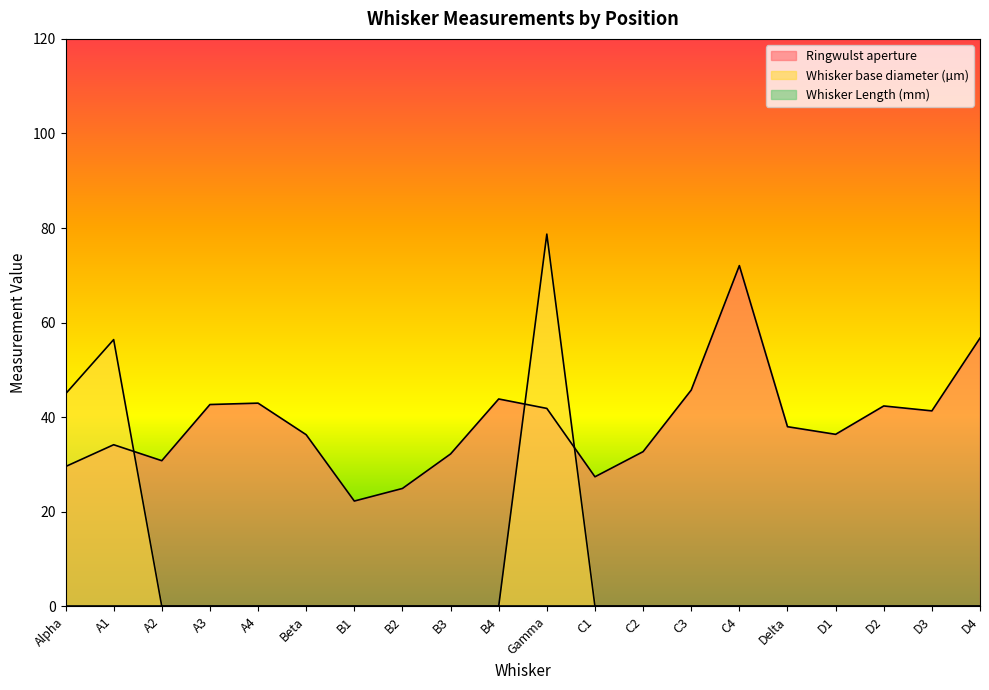

Is the value of Ringwulst aperture at C3 greater than the value of Whisker base diameter (µm) at A1?

No